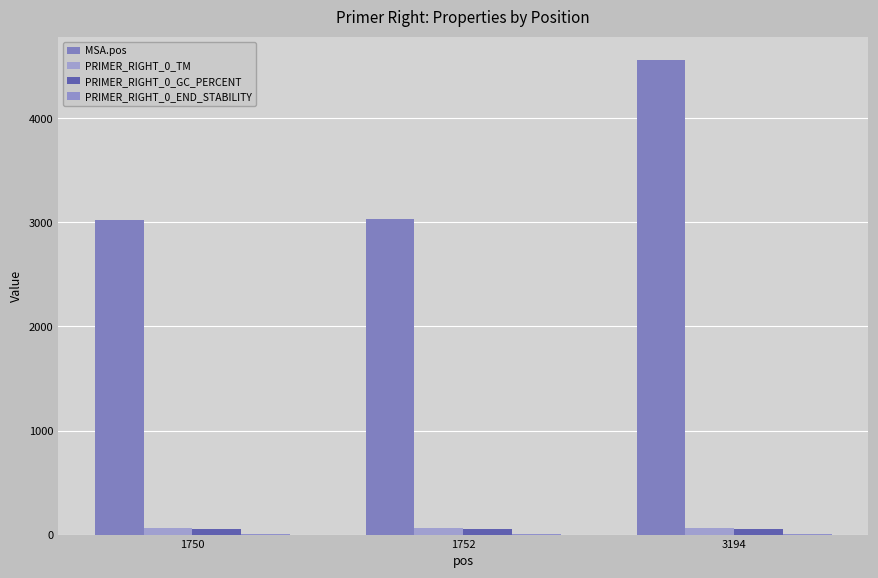

Reading left to right, list all the values displayed in this chart.

MSA.pos: 1750=3027.0	1752=3029.0	3194=4558.0
PRIMER_RIGHT_0_TM: 1750=59.9	1752=59.5	3194=60.0
PRIMER_RIGHT_0_GC_PERCENT: 1750=55.0	1752=50.0	3194=52.4
PRIMER_RIGHT_0_END_STABILITY: 1750=4.3	1752=4.2	3194=4.4